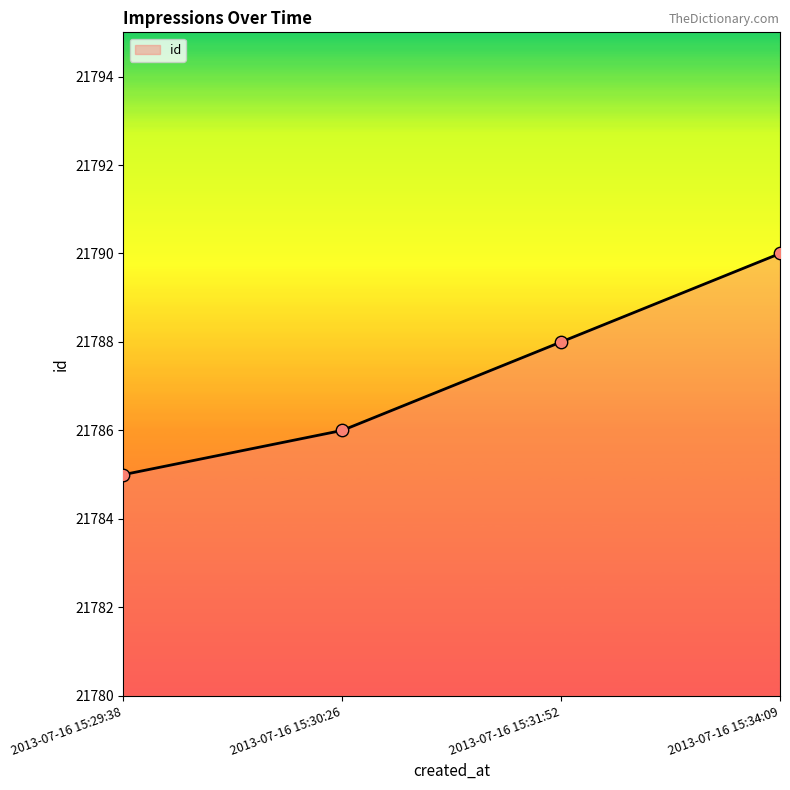

What is the change in value from 2013-07-16 15:29:38 to 2013-07-16 15:30:26?

+1